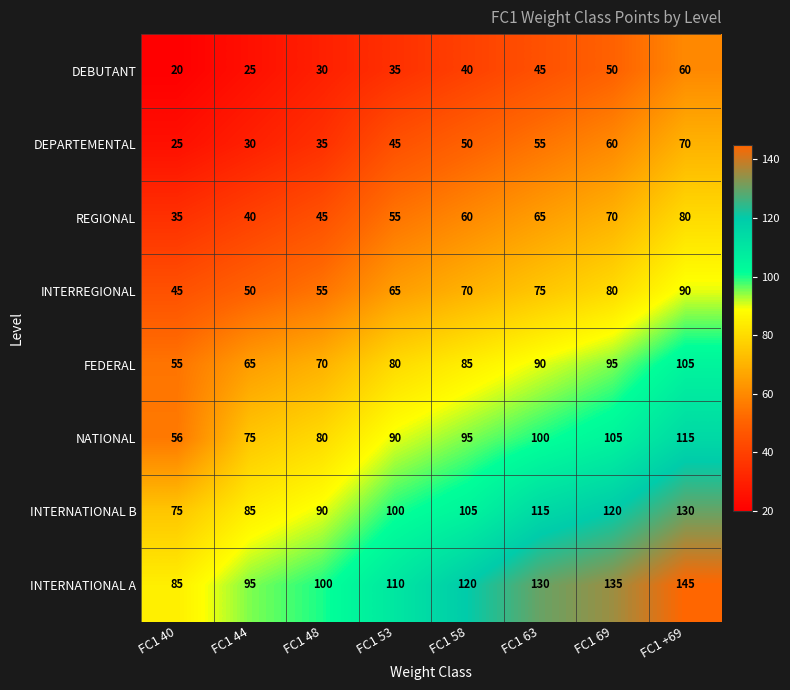

The NATIONAL series shows 53 at FC1 +69. True or false?

False